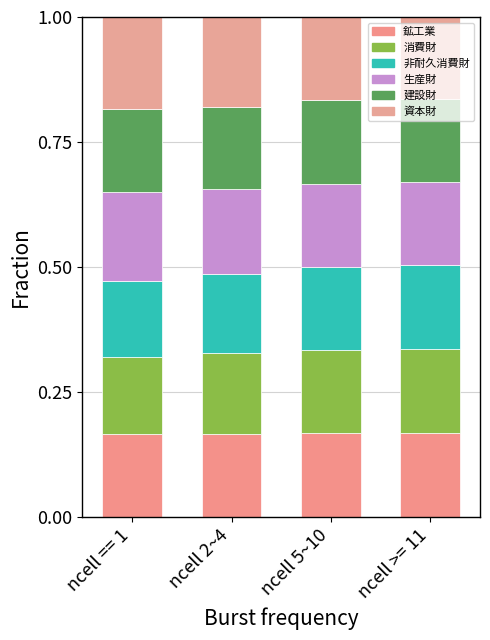

Which series changed the most between ncell == 1 and ncell 5~10?

資本財